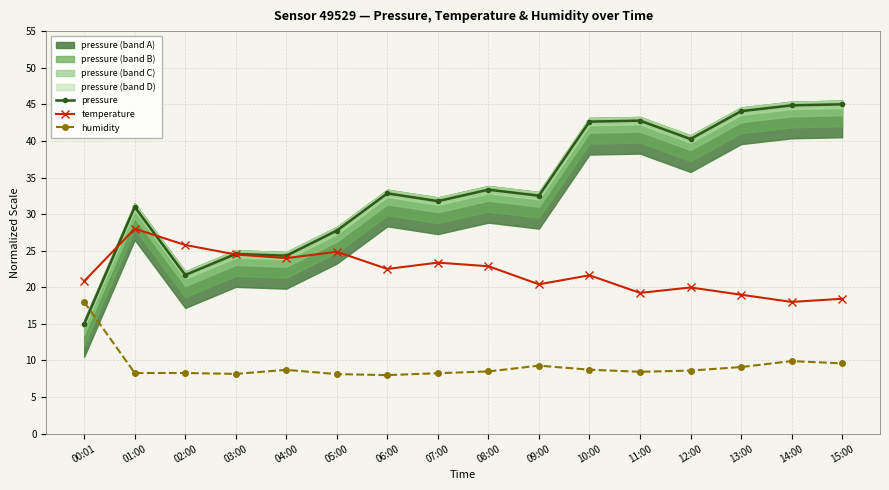

Is the value of humidity at 15:00 greater than the value of pressure at 09:00?

No